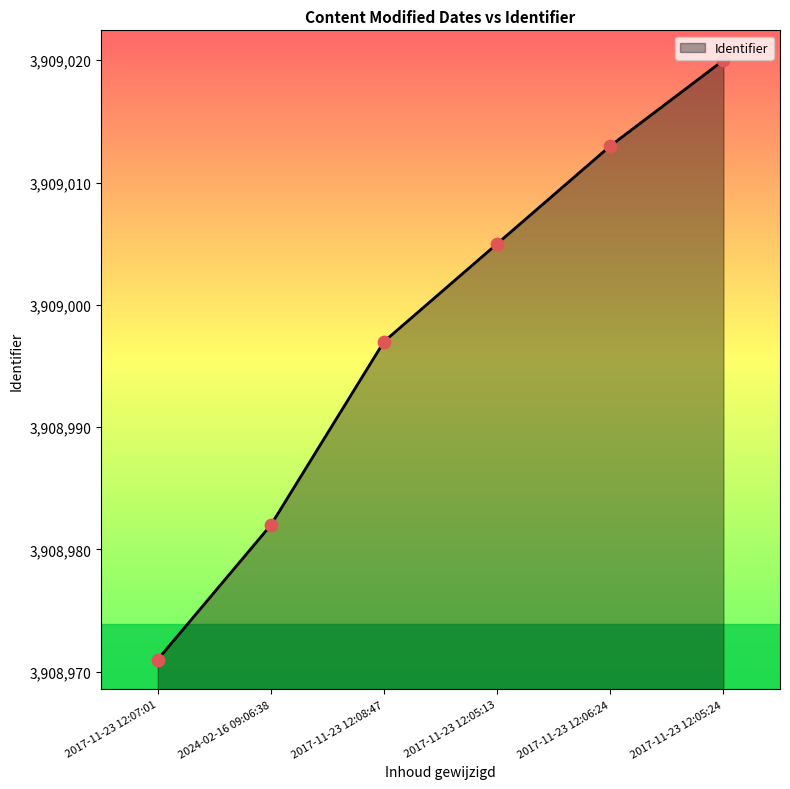

Which has a higher value, 2017-11-23 12:05:13 or 2017-11-23 12:05:24?

2017-11-23 12:05:24